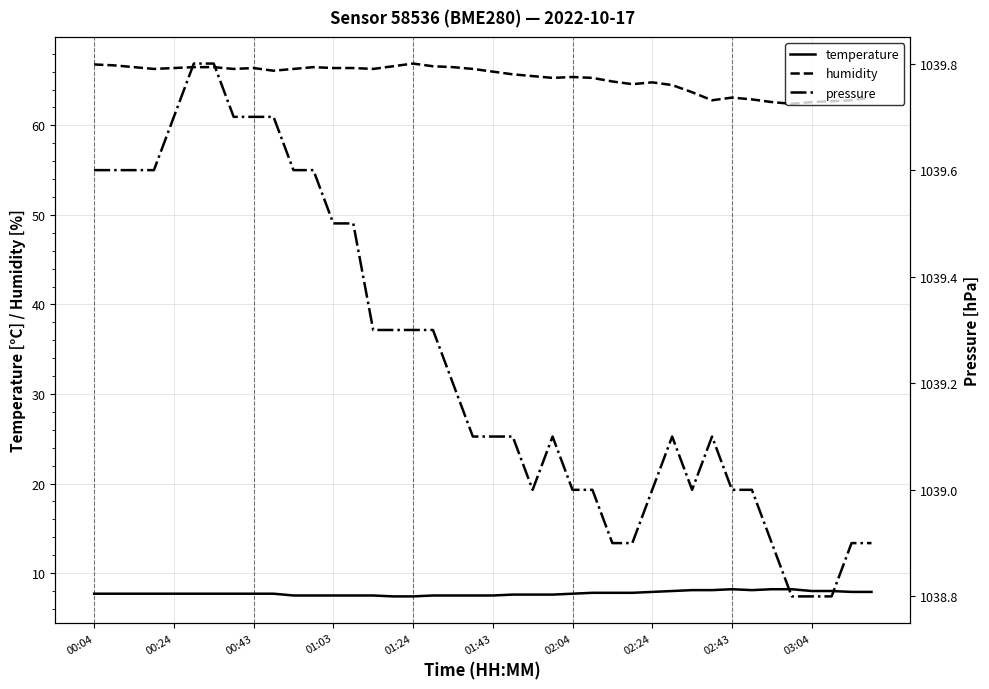

What is the lowest value of the humidity series?

62.4